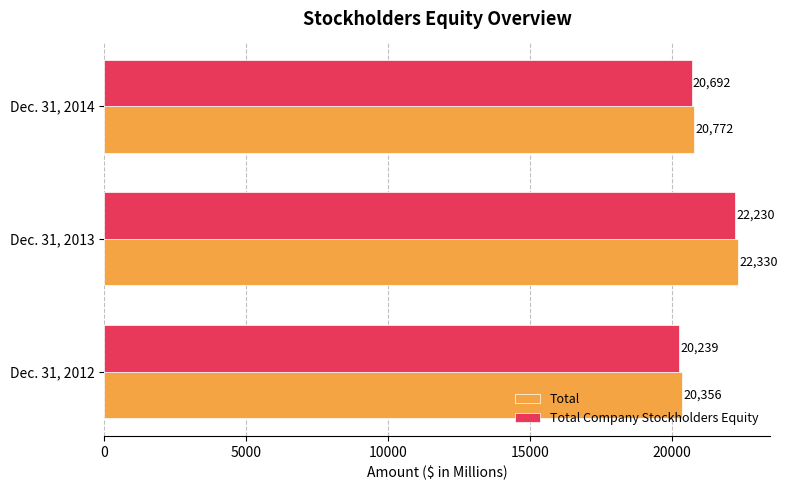

What is the total value across all series at Dec. 31, 2013?

44560